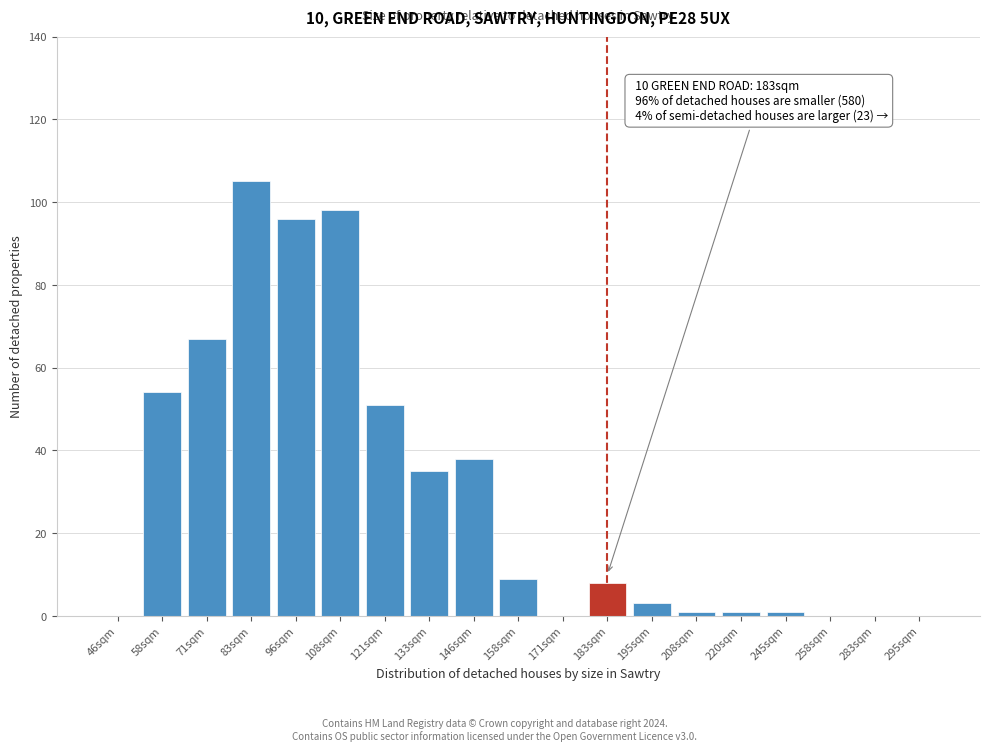

Reading left to right, transcribe all the data shown in this chart.

46sqm=0	58sqm=54	71sqm=67	83sqm=105	96sqm=96	108sqm=98	121sqm=51	133sqm=35	146sqm=38	158sqm=9	171sqm=0	183sqm=8	195sqm=3	208sqm=1	220sqm=1	245sqm=1	258sqm=0	283sqm=0	295sqm=0